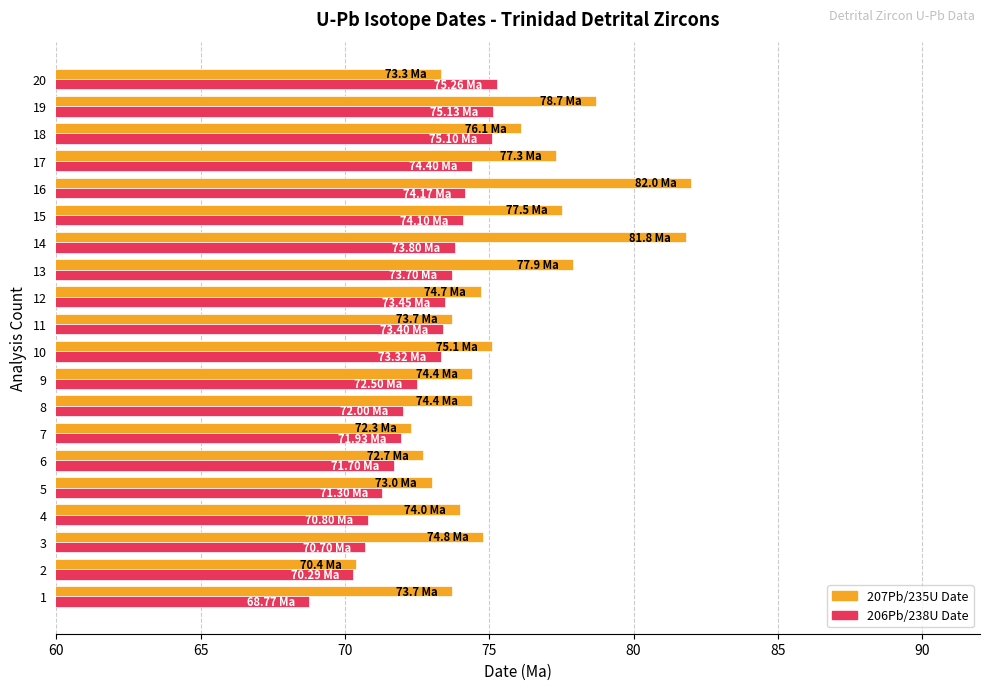

What is the total value across all series at 15?

151.6